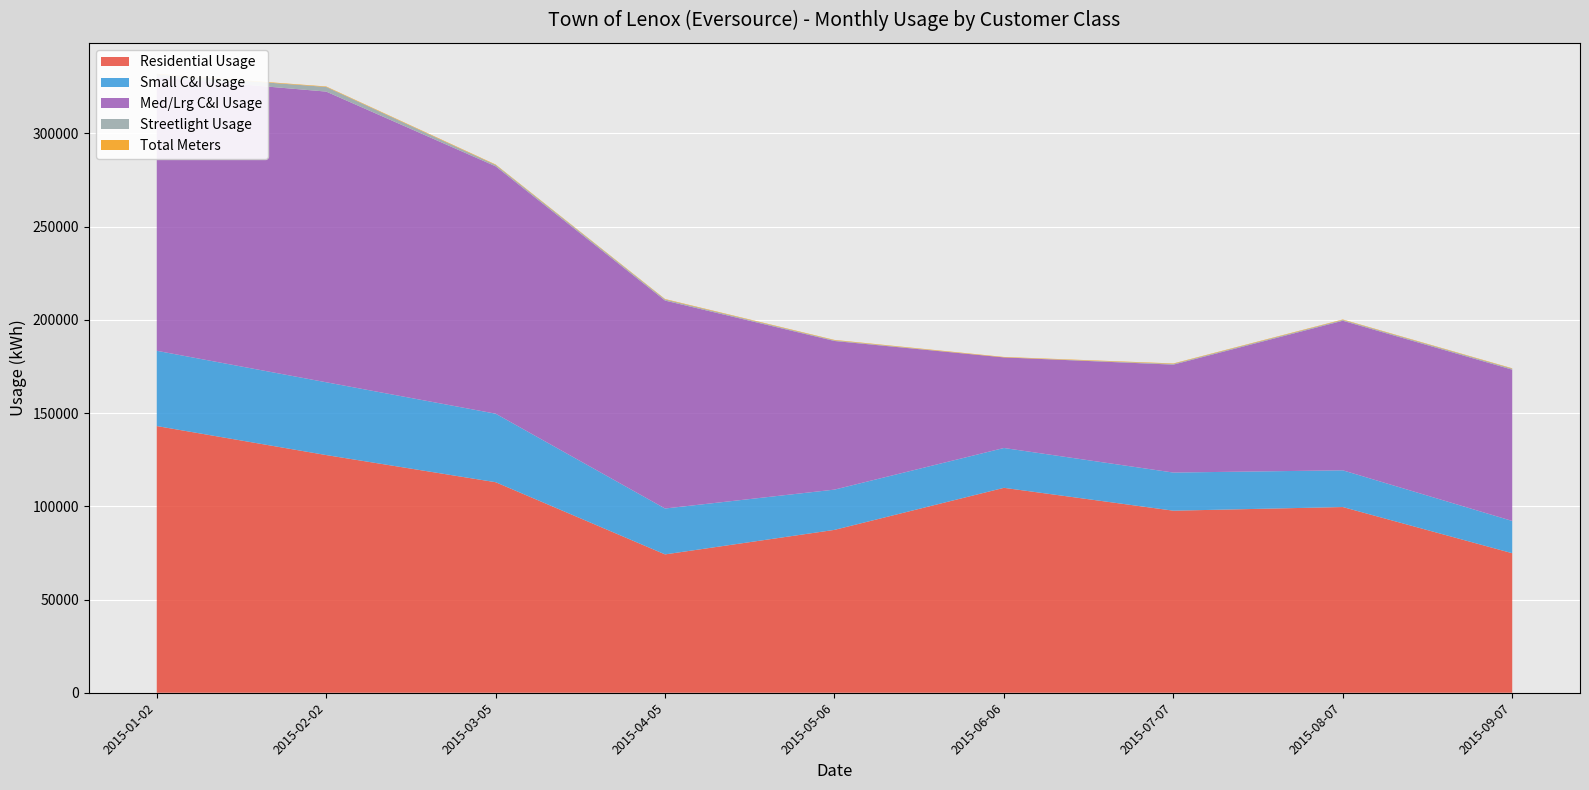

Reading left to right, transcribe all the data shown in this chart.

Residential Usage: 143017.5	127456.0	112902.0	74189.0	87338.0	109888.0	97626.0	99583.0	74827.0
Small C&I Usage: 40350.0	39036.0	36744.0	24607.0	21593.0	21357.0	20445.0	19692.0	17295.0
Med/Lrg C&I Usage: 146740.0	155871.0	132650.0	111501.0	79700.0	48583.0	57877.0	80216.0	81126.0
Streetlight Usage: 1553.0	2478.0	716.1	579.0	326.2	0.0	391.1	434.1	504.2
Total Meters: 256.0	265.0	263.0	252.0	244.0	235.0	240.0	238.0	231.0